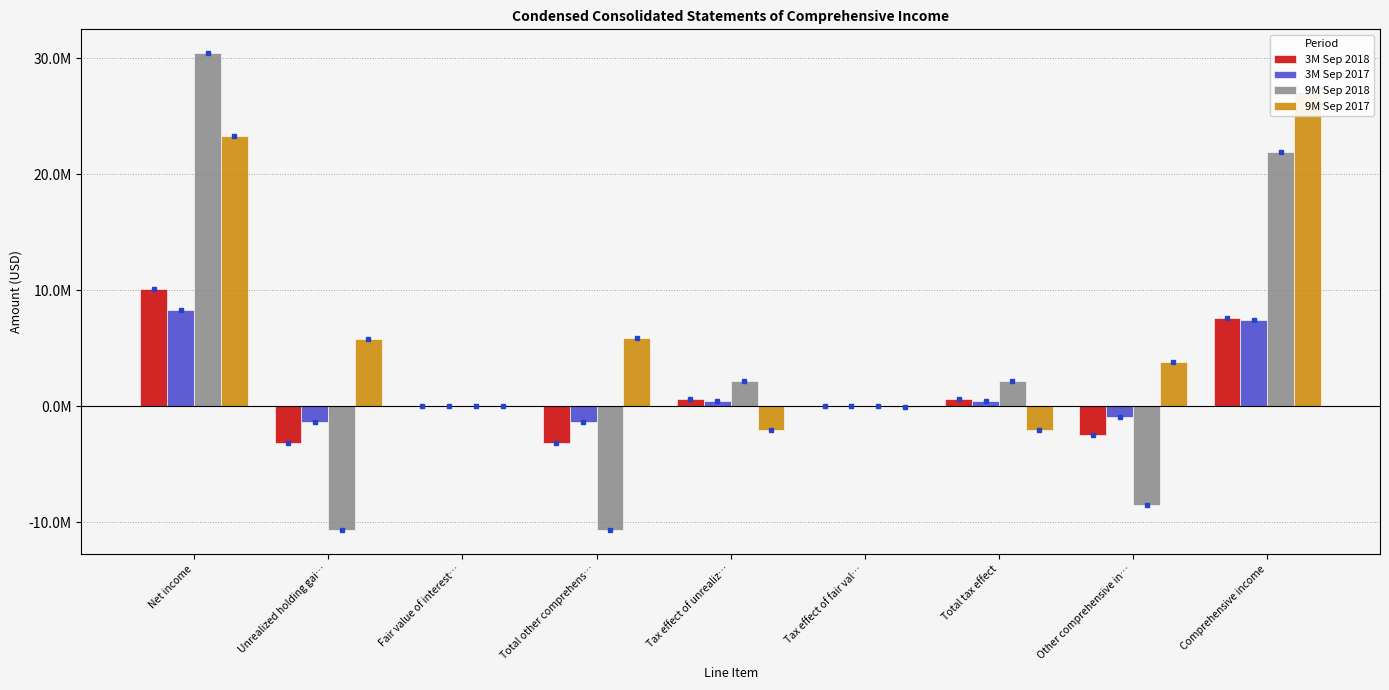

Rank the categories by 3M Sep 2017 value from highest to lowest.

Net income, Comprehensive income, Tax effect of unrealiz…, Total tax effect, Fair value of interest…, Tax effect of fair val…, Other comprehensive in…, Total other comprehens…, Unrealized holding gai…